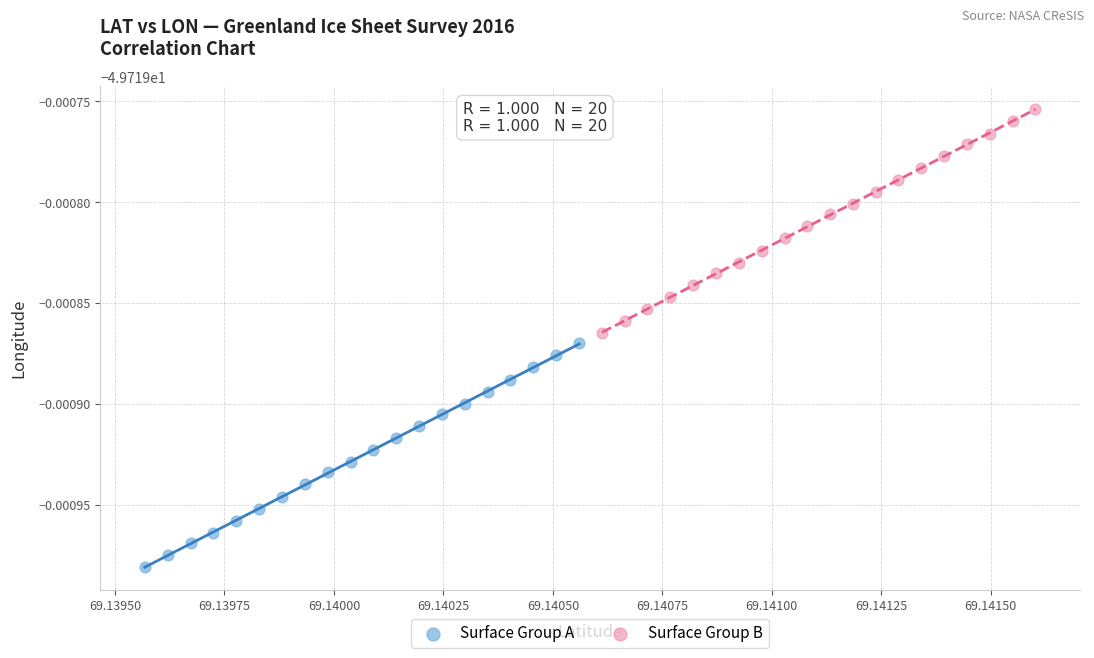

What are all the series names shown in the legend?

Surface Group A, Surface Group B